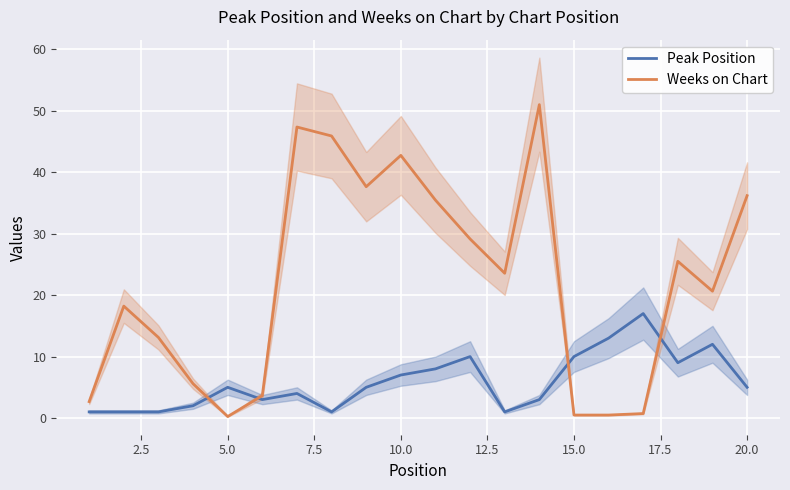

What is the maximum value for Peak Position?

17.0